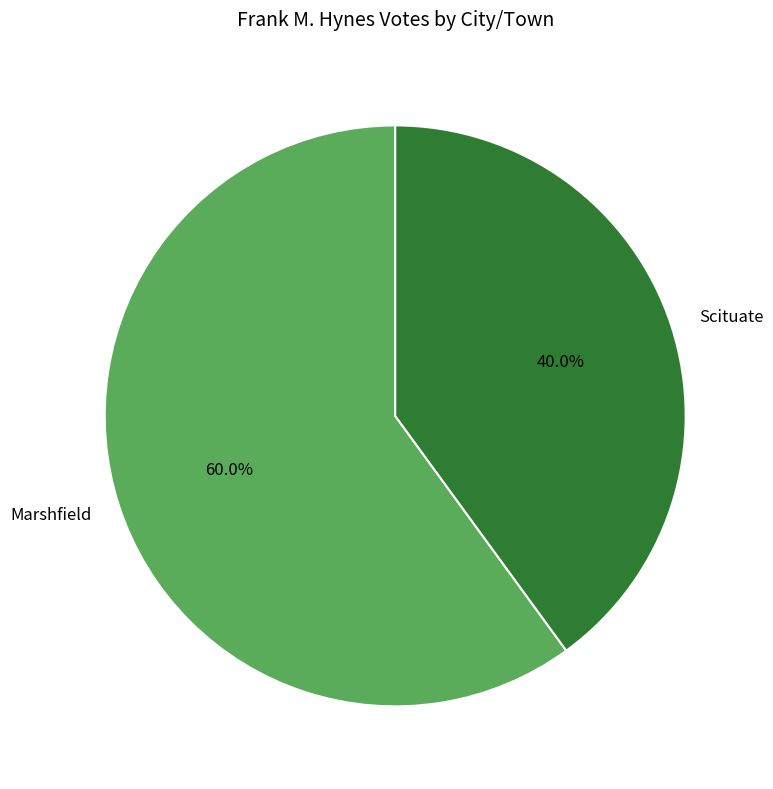

What percentage is the Scituate slice, to the nearest percent?

40%